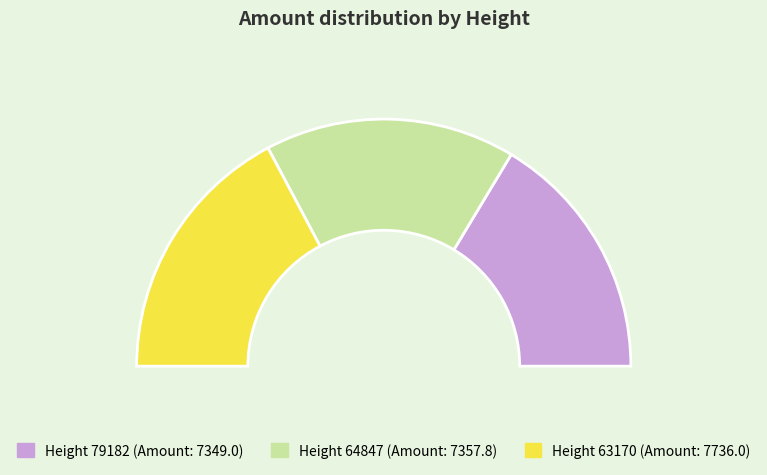

What is the change in value from 64847 to 63170?

+378.2